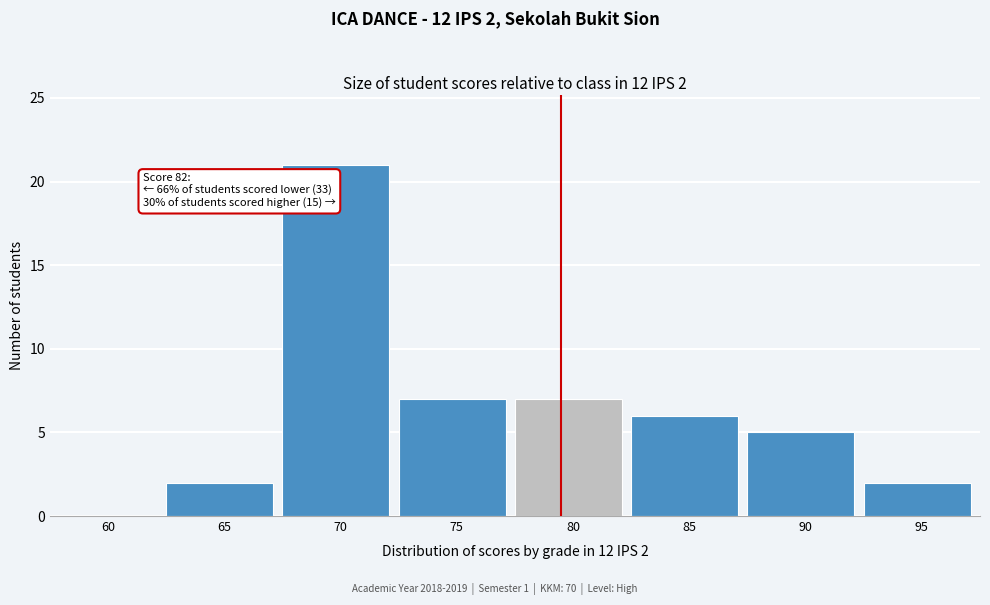

Reading left to right, what are all the values shown in this chart?

60=0	65=2	70=21	75=7	80=7	85=6	90=5	95=2